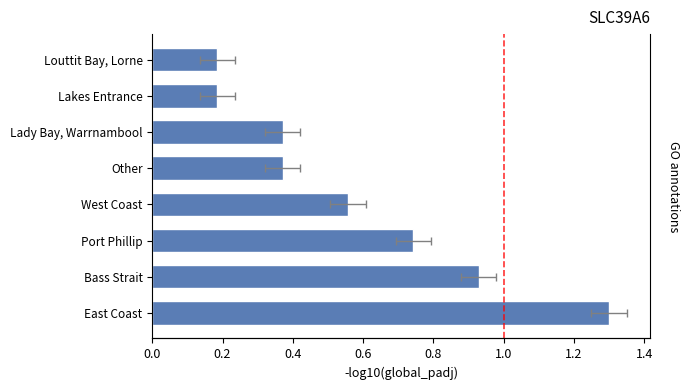

What is the value of the 2nd bar from the left?

0.9